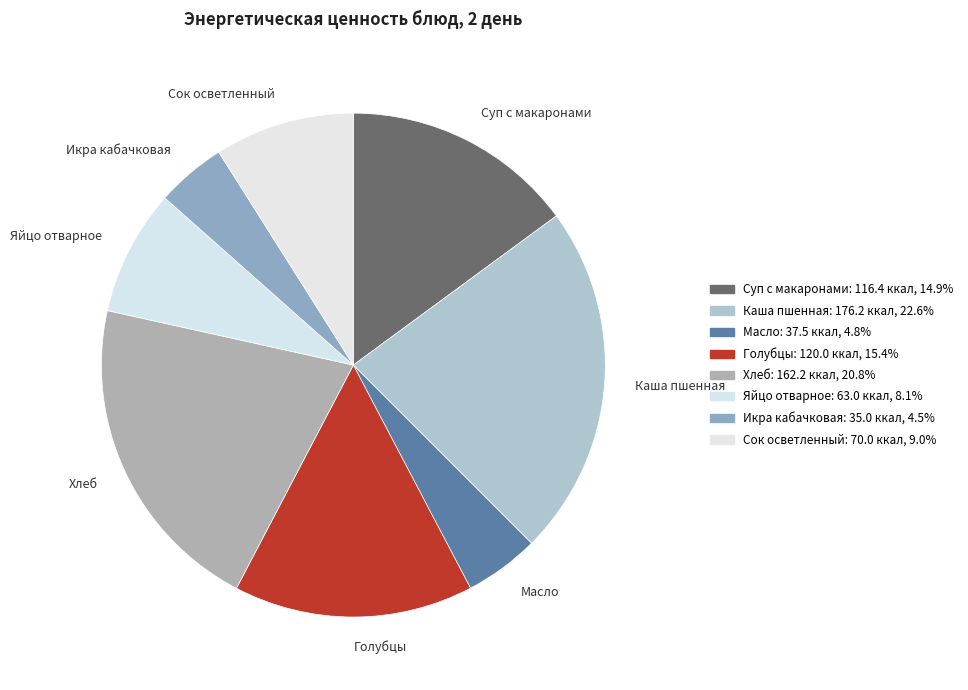

Combined, do Хлеб and Каша пшенная account for over 50%?

No